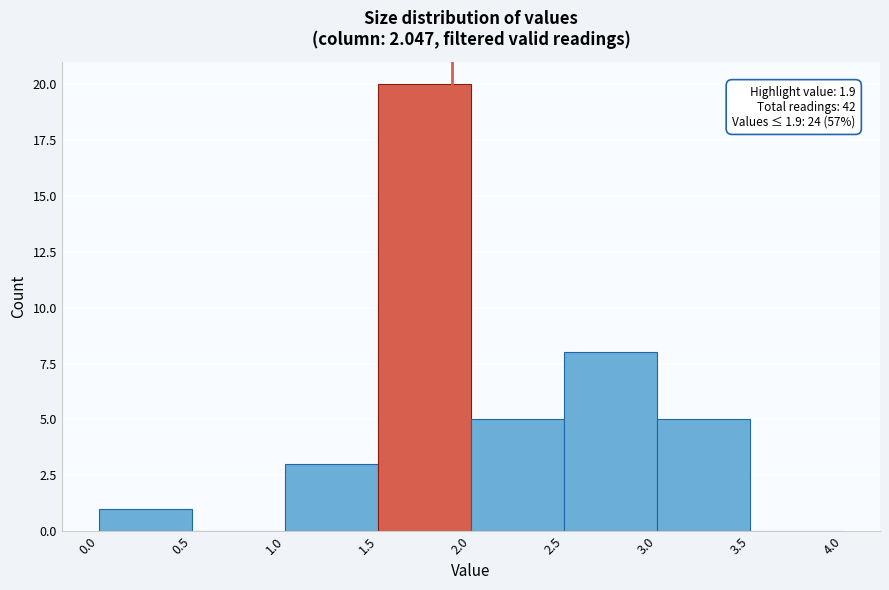

Which range on the x-axis has the tallest bar?

1.5 to 2.0